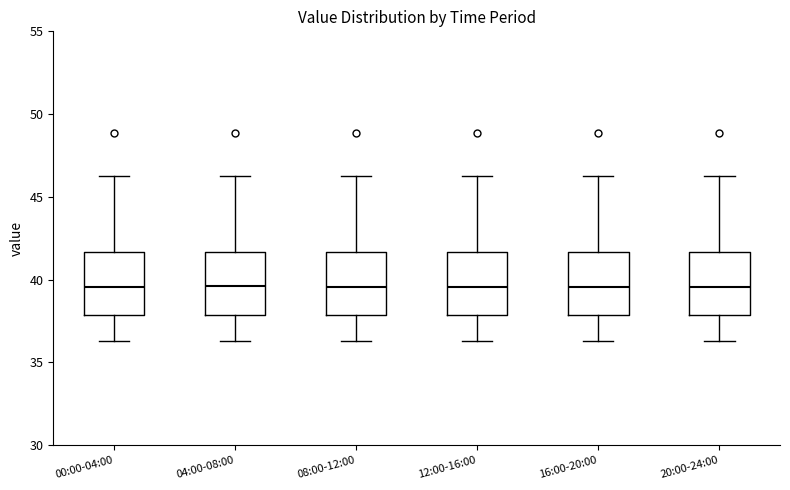

Reading left to right, read every box against the y-axis: the position of its median line, the range the box covers, and the ends of its whiskers. The values are not printed on the chart, so give them approximately, as read against the axis.

00:00-04:00: median 39.5, box 38.0 to 41.5, whiskers 36.5 to 46.5
04:00-08:00: median 39.5, box 38.0 to 41.5, whiskers 36.5 to 46.5
08:00-12:00: median 39.5, box 38.0 to 41.5, whiskers 36.5 to 46.5
12:00-16:00: median 39.5, box 38.0 to 41.5, whiskers 36.5 to 46.5
16:00-20:00: median 39.5, box 38.0 to 41.5, whiskers 36.5 to 46.5
20:00-24:00: median 39.5, box 38.0 to 41.5, whiskers 36.5 to 46.5